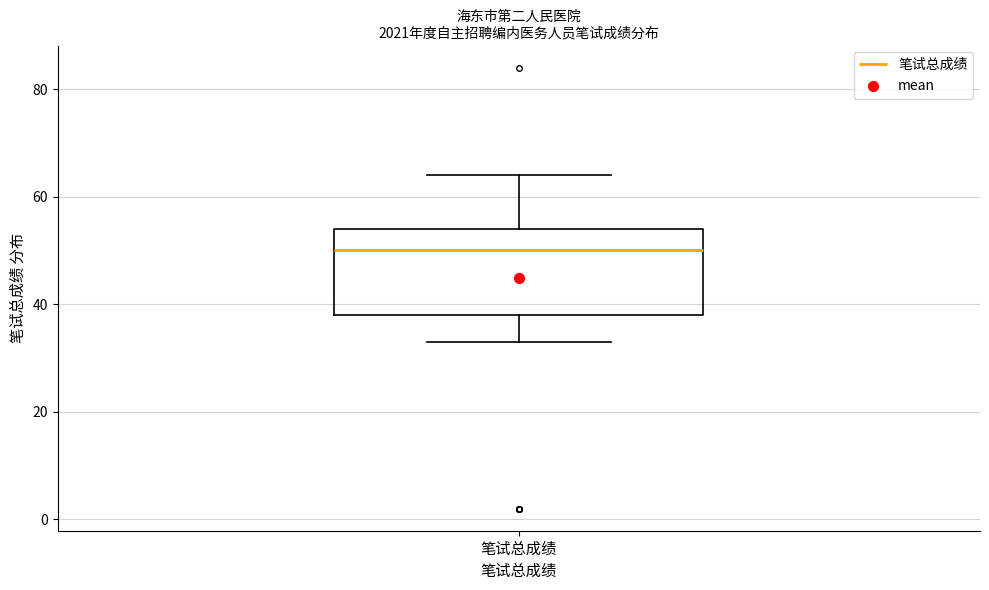

Where does the median line of the box for 笔试总成绩 sit on the y-axis? The values are not printed on the chart, so give them approximately, as read against the axis.

50